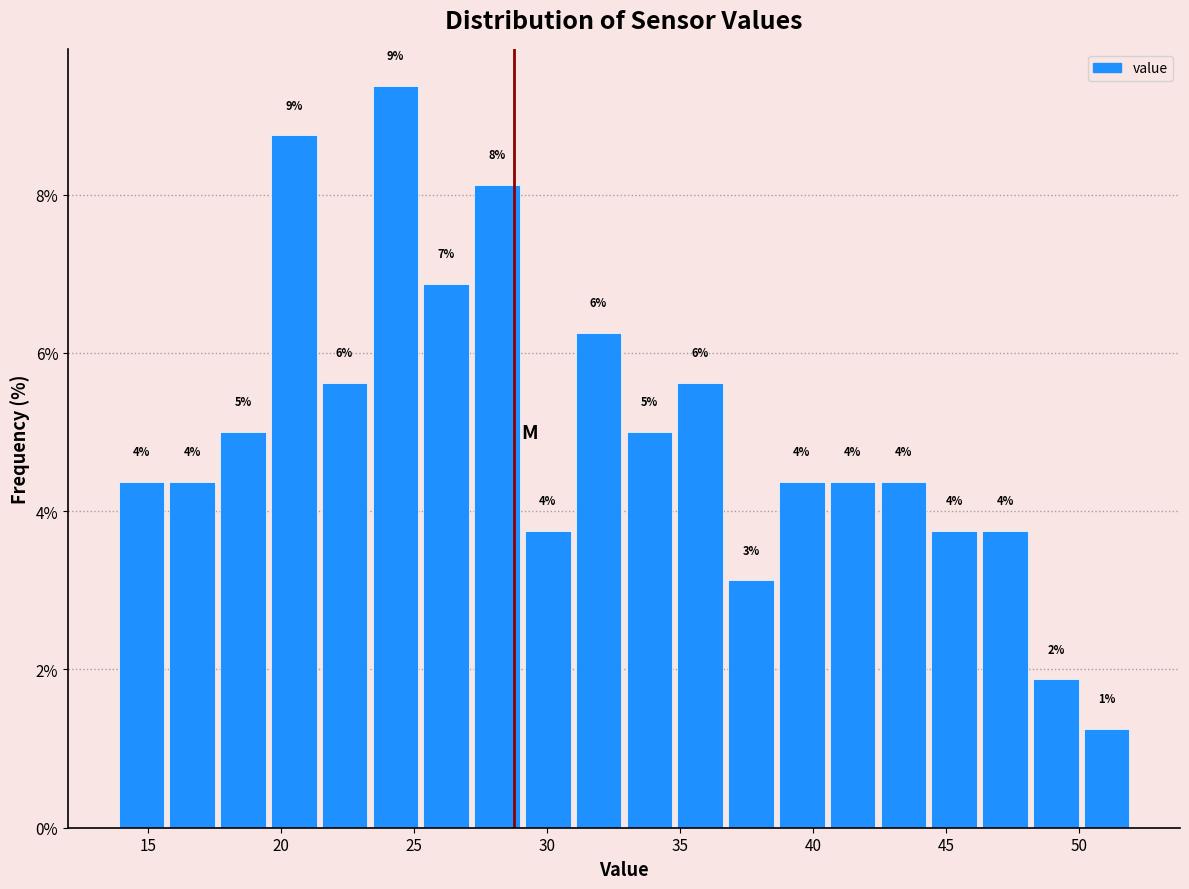

Around what value on the x-axis is the tallest bar? Give the approximate position of its centre, as read against the axis.

24.5